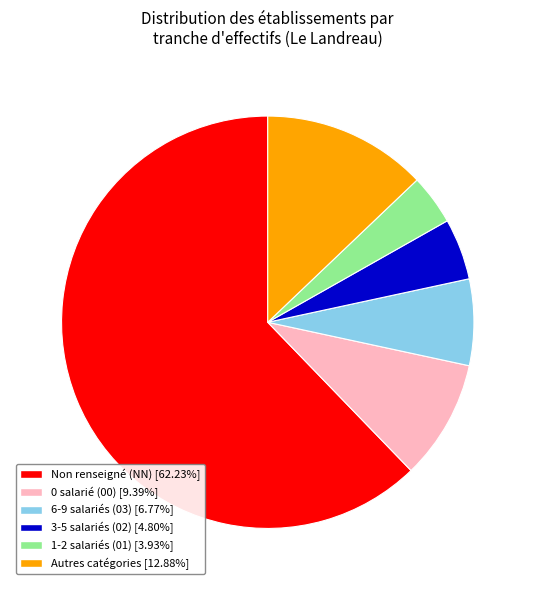

Is 6-9 salariés (03) [6.77%] the majority of the pie?

No